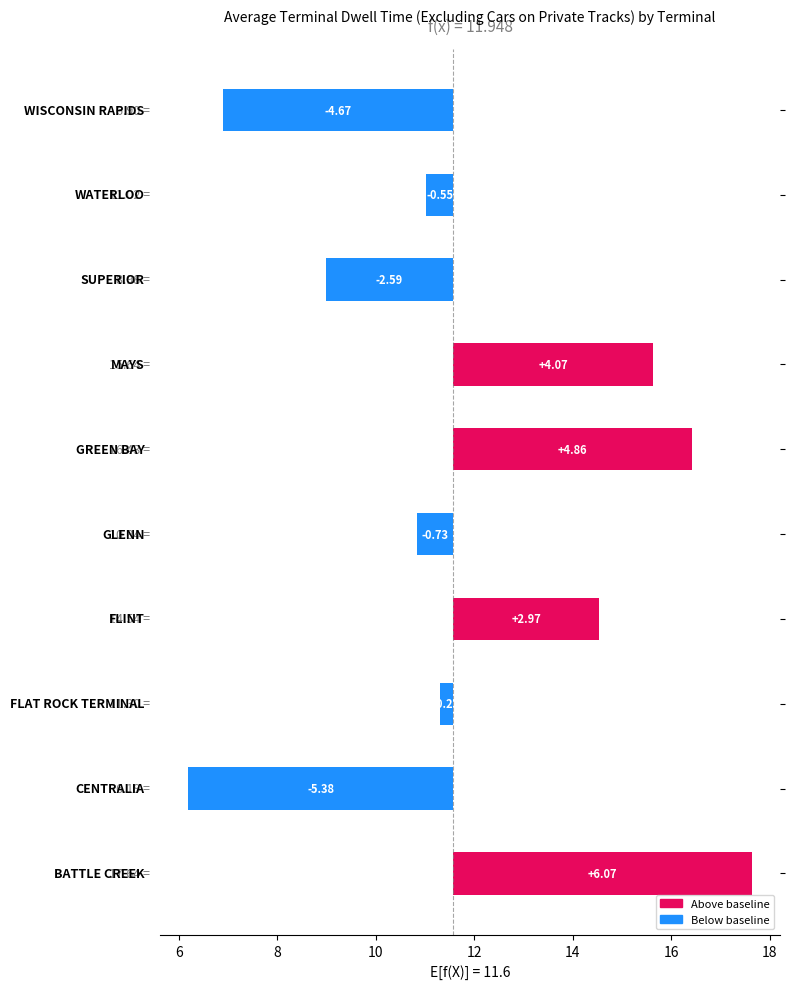

Are the bars grouped side by side (vs. stacked)?

No